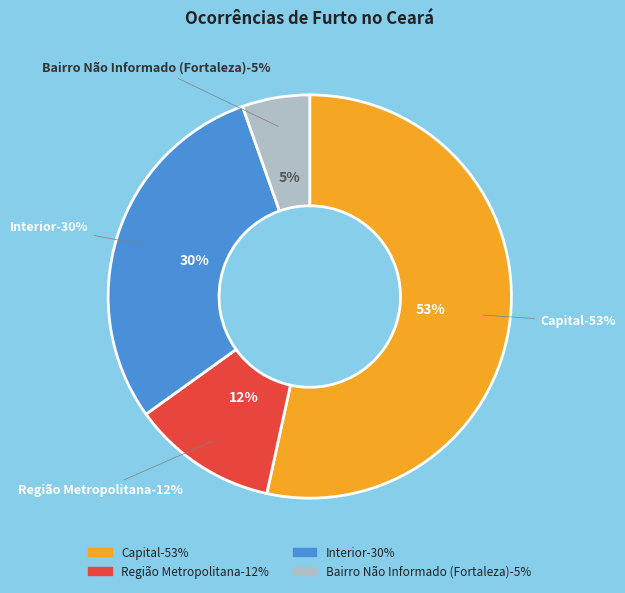

Combined, do Região Metropolitana and Capital account for over 50%?

Yes